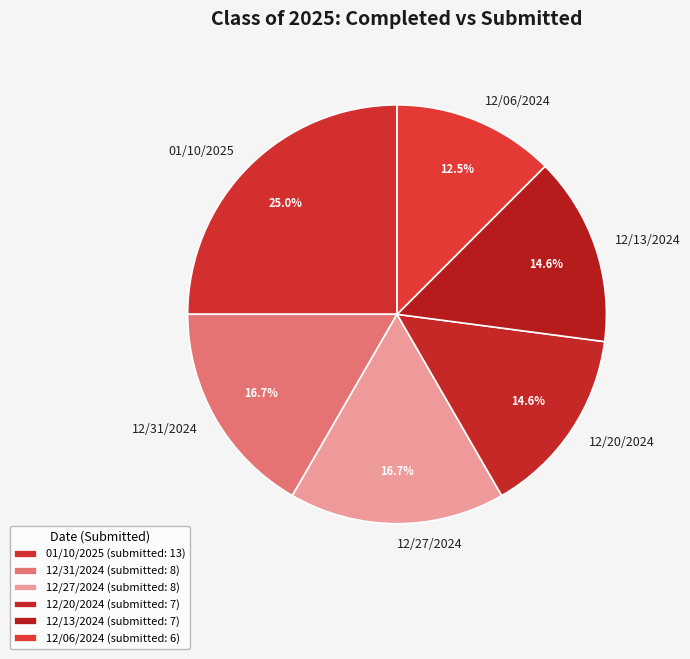

Is 12/13/2024 the majority of the pie?

No